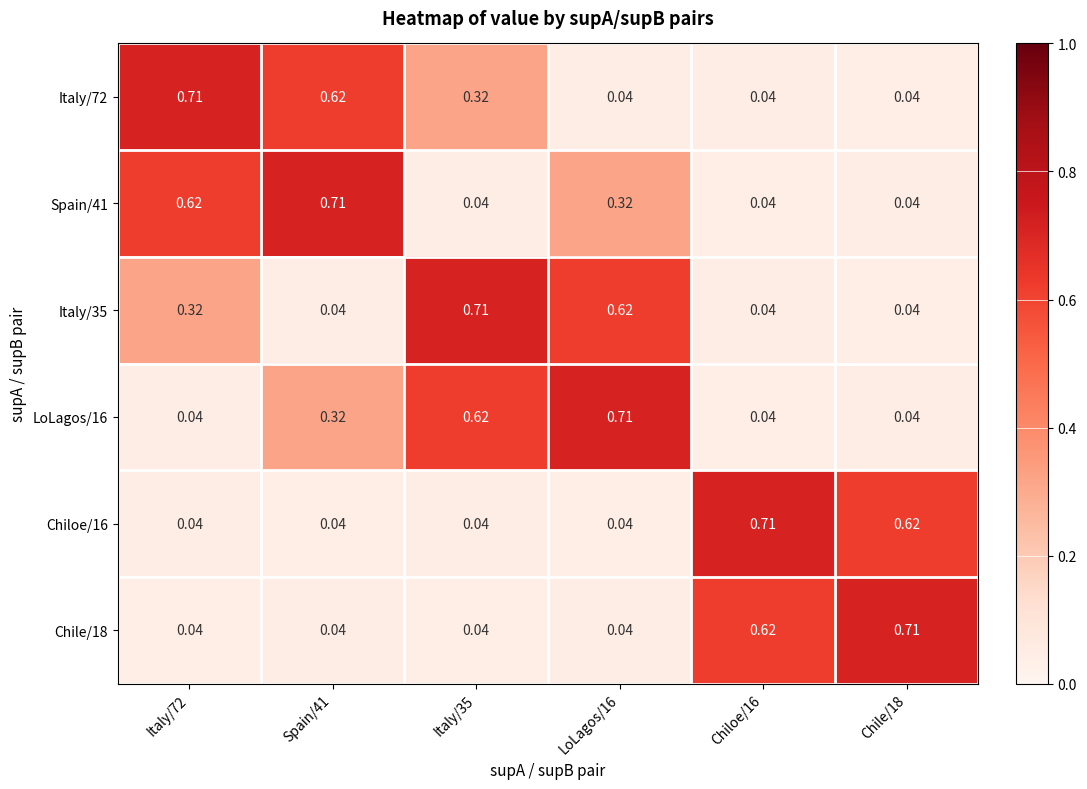

At which category is the sum across all series the highest?

Italy/72